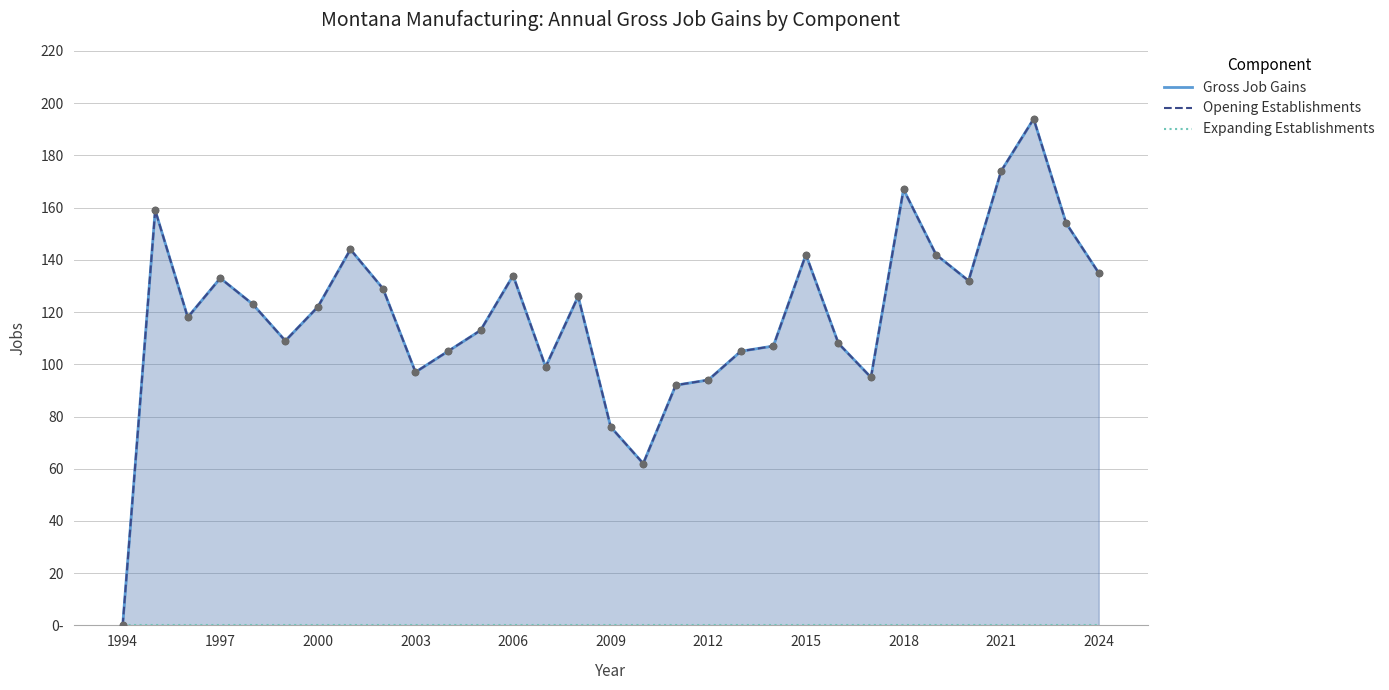

At how many categories does at least one series exceed 167?

2